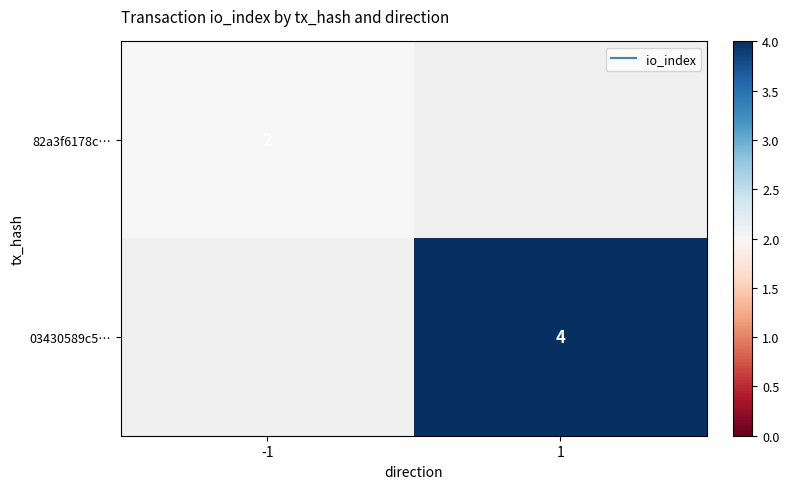

Between -1 and 1, which is larger?

-1